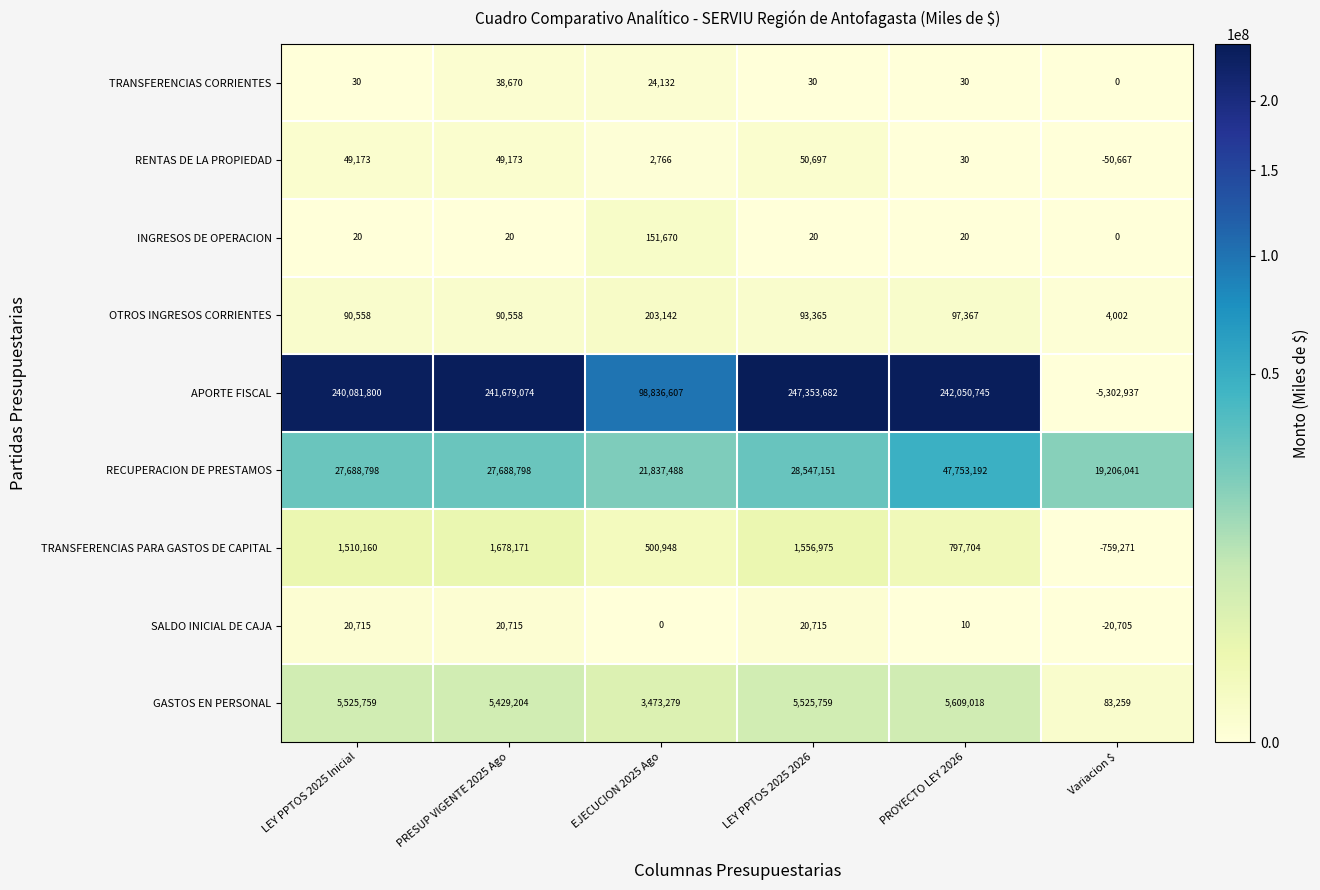

Where is OTROS INGRESOS CORRIENTES nearest to the value 103572?

PROYECTO LEY 2026